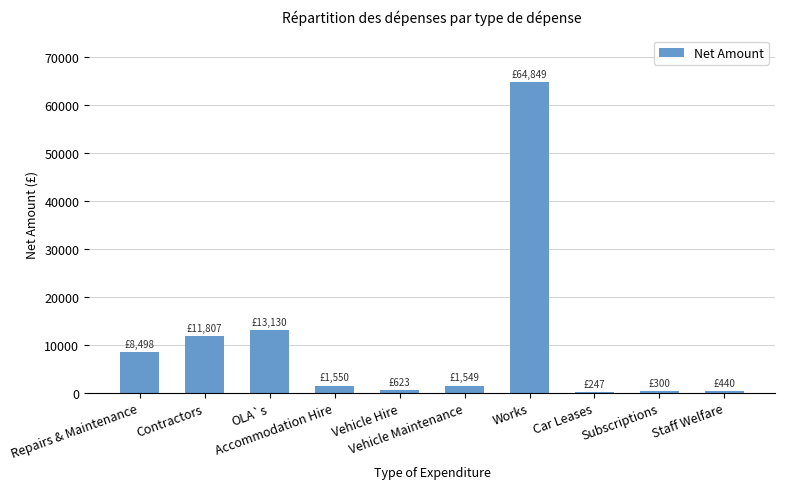

The value at OLA`s is 18096.9. True or false?

False